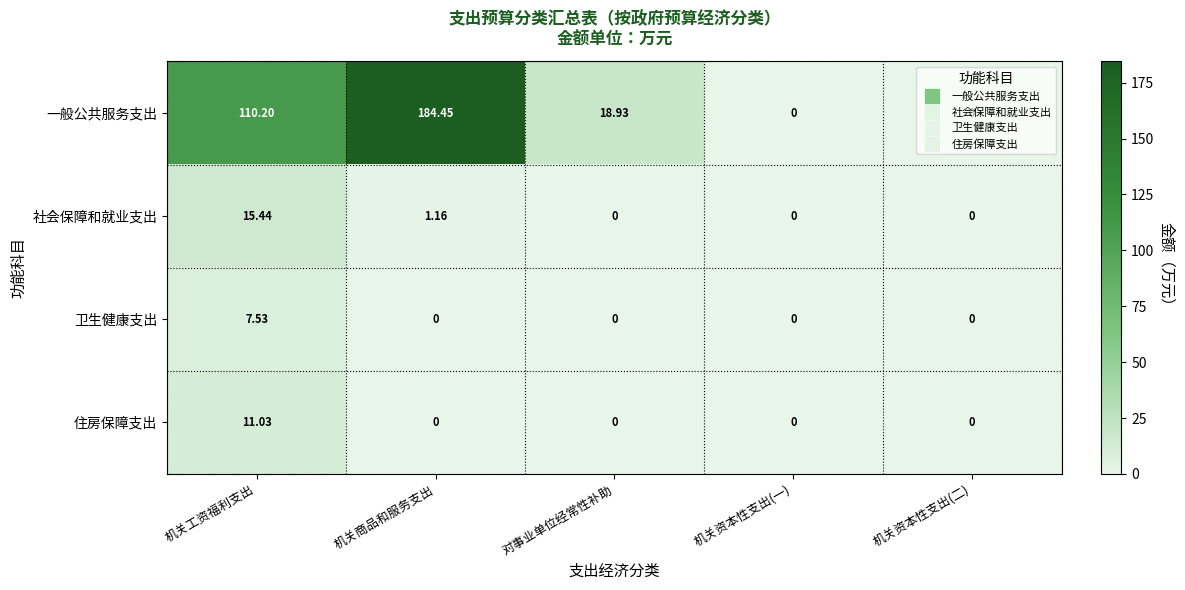

List the series in order of their peak value, highest first.

一般公共服务支出, 社会保障和就业支出, 住房保障支出, 卫生健康支出